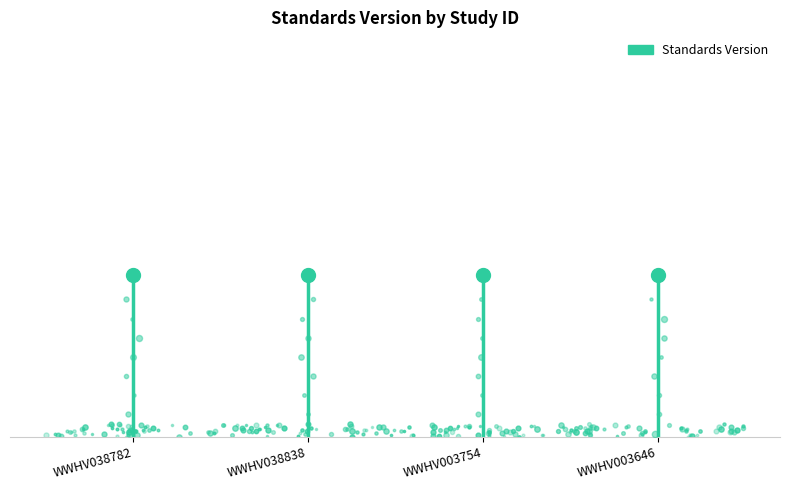

What is the sum of all values?

1